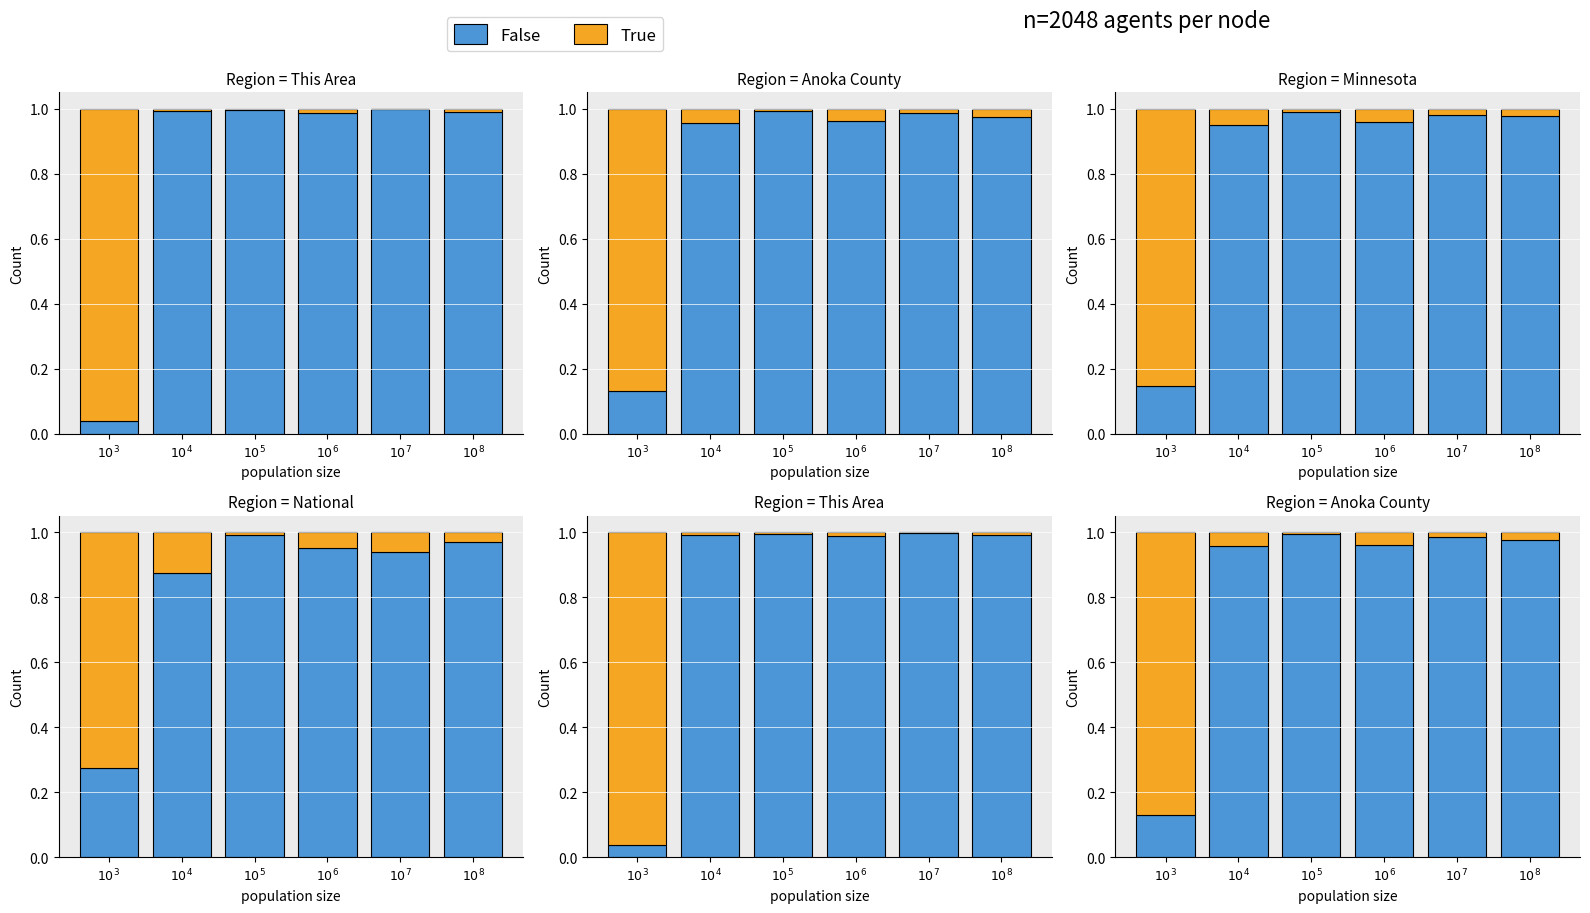

Which series has the largest total across all categories?

False